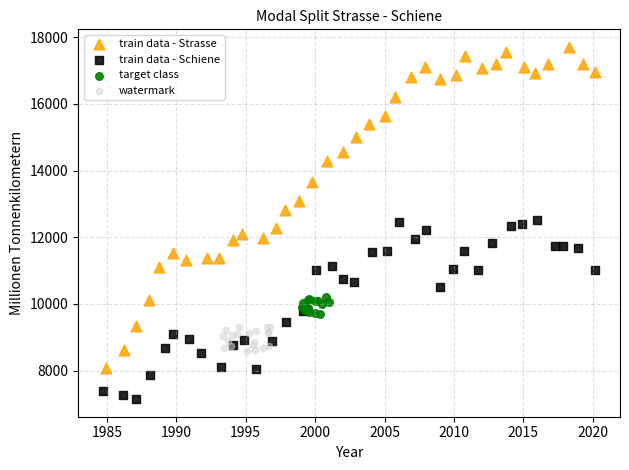

Which series has the widest spread of Y values?

train data - Strasse